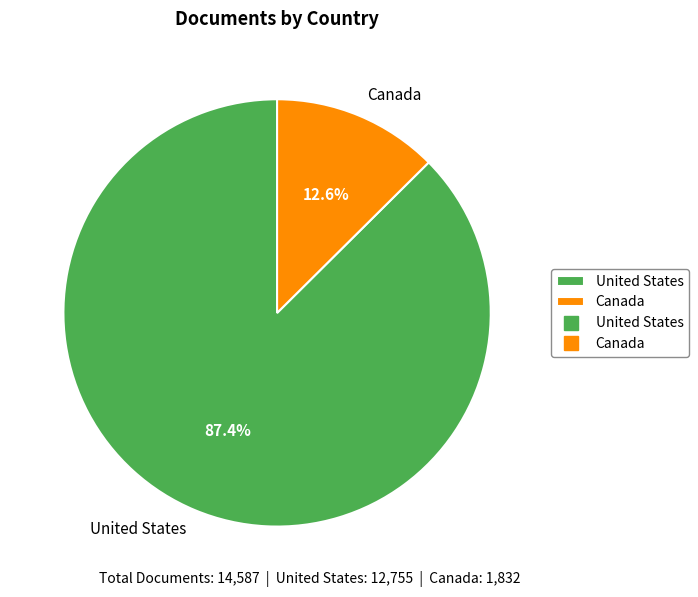

Between Canada and United States, which is larger?

United States